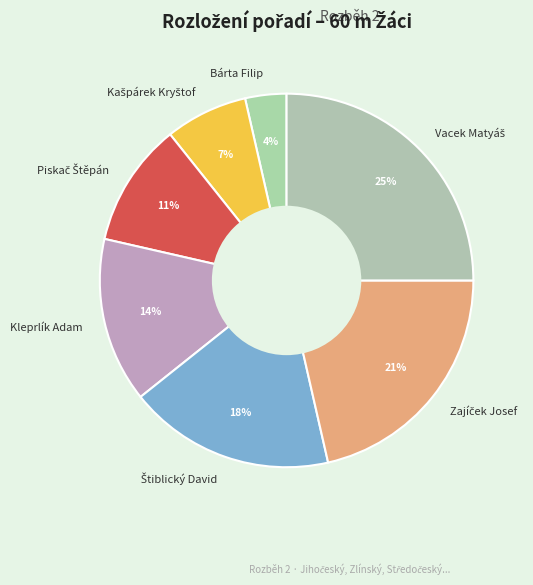

What percentage is the Bárta Filip slice, to the nearest percent?

4%